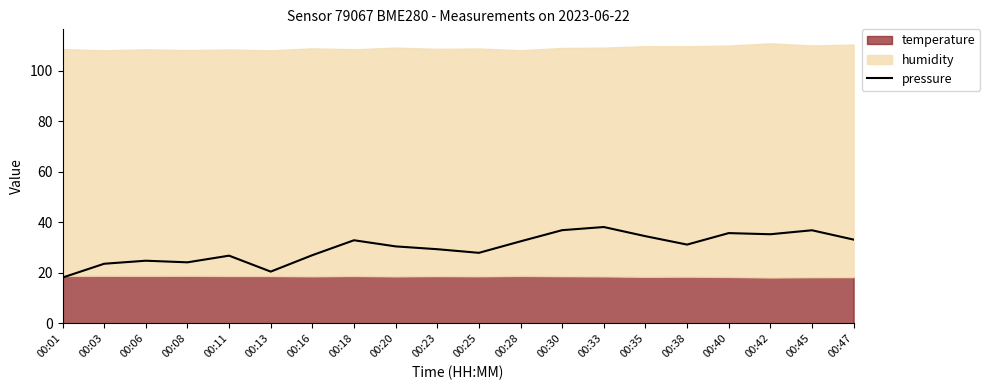

Reading right to left, list all the values displayed in this chart.

33.2	36.8	35.3	35.7	31.2	34.5	38.1	36.9	32.5	27.9	29.4	30.5	32.9	27.0	20.5	26.8	24.2	24.8	23.6	18.1